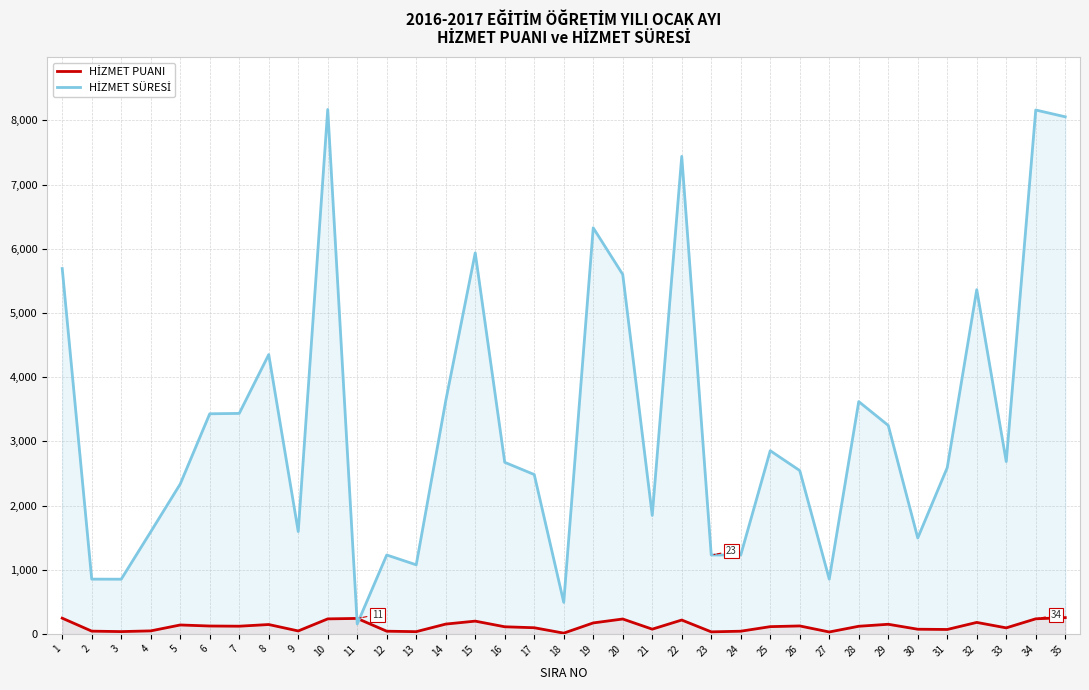

The value of HİZMET SÜRESİ at 4 is 1593. True or false?

True